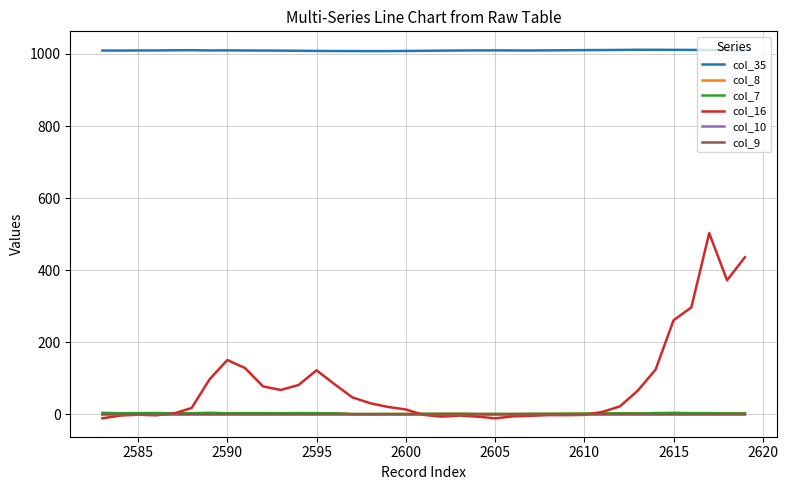

What is the average value of the col_16 series?

80.1